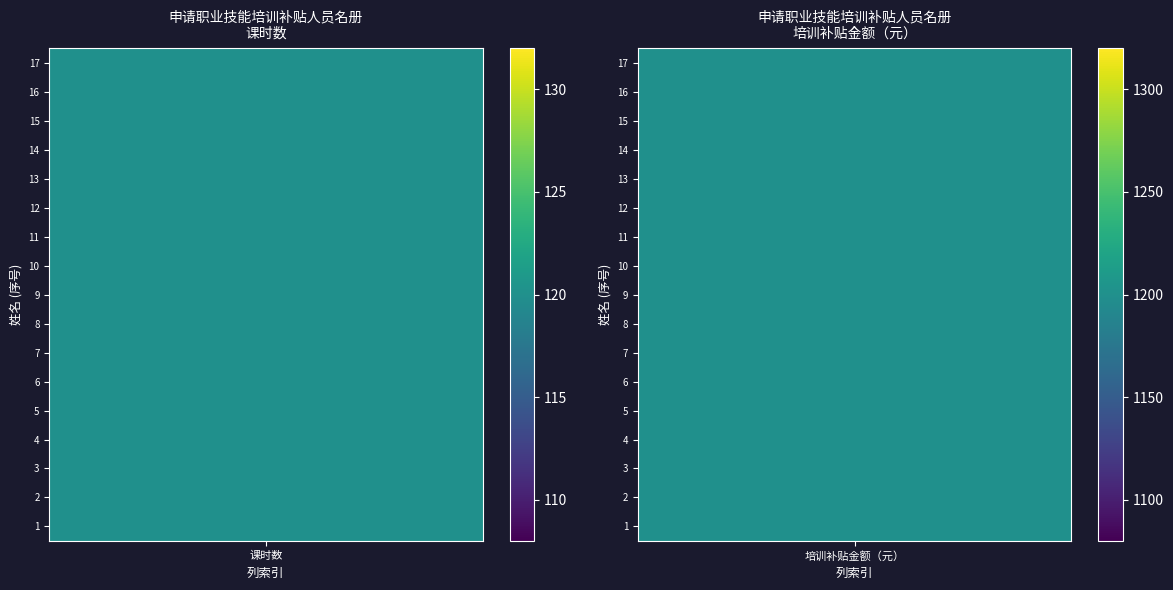

What is the smallest value displayed?

120